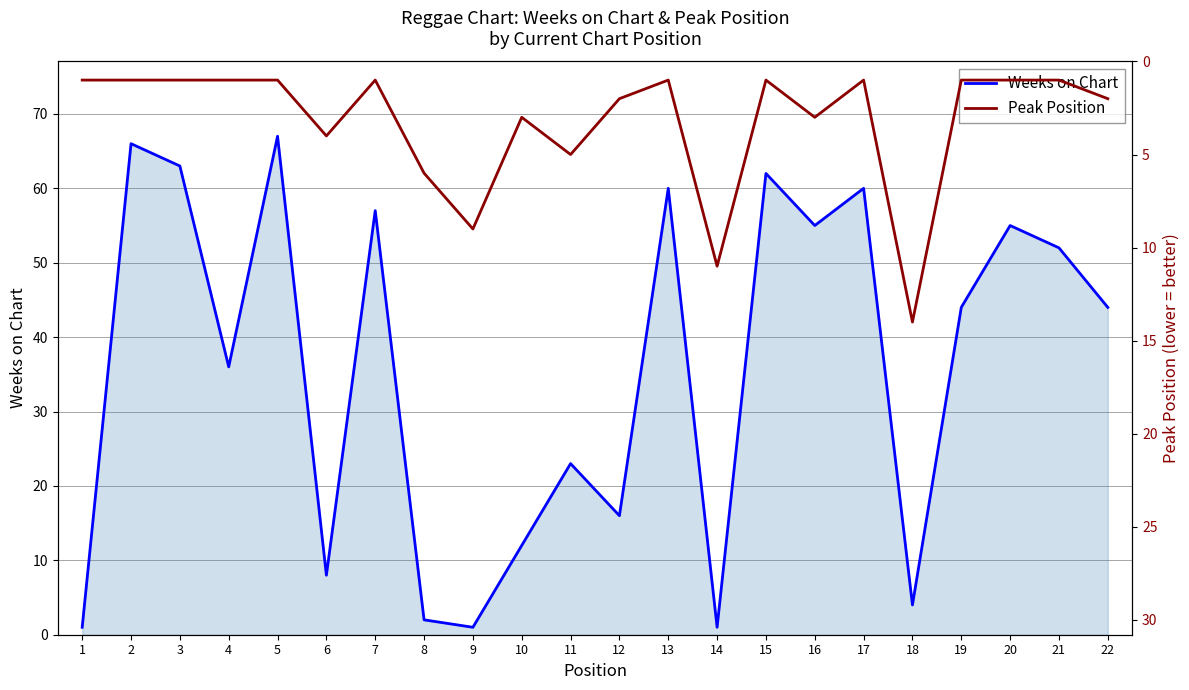

What is the value of the Weeks on Chart point at the 12th from the left?

16